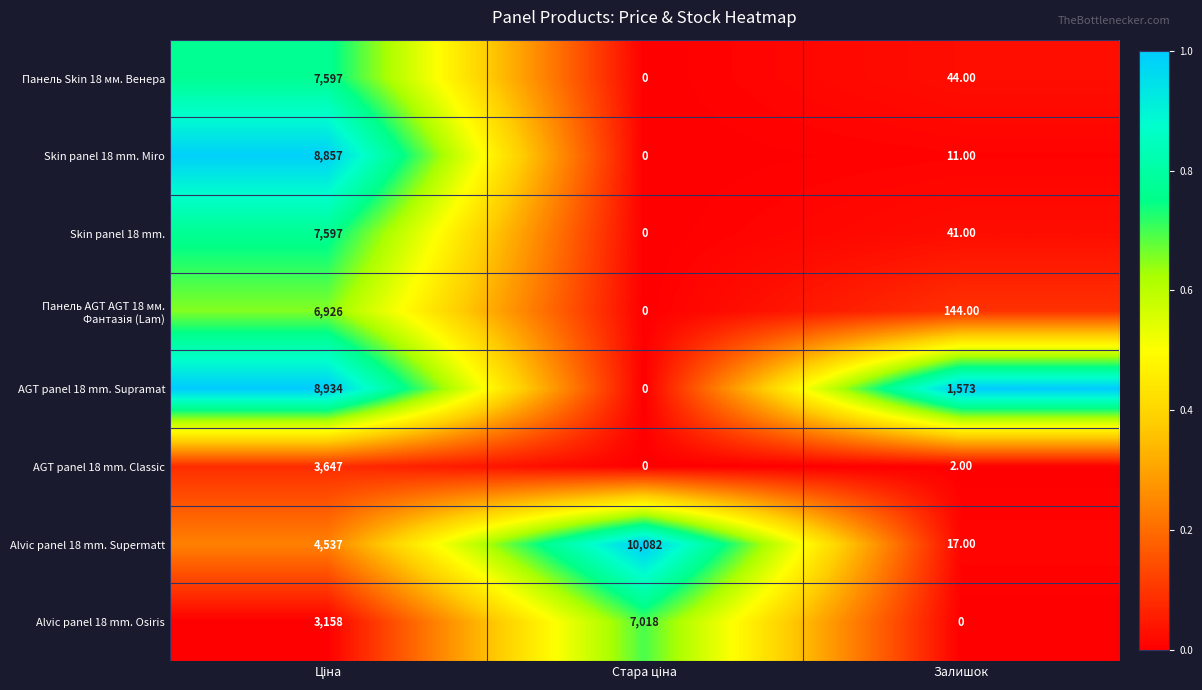

Which series has the largest range (max minus min)?

Alvic panel 18 mm. Supermatt